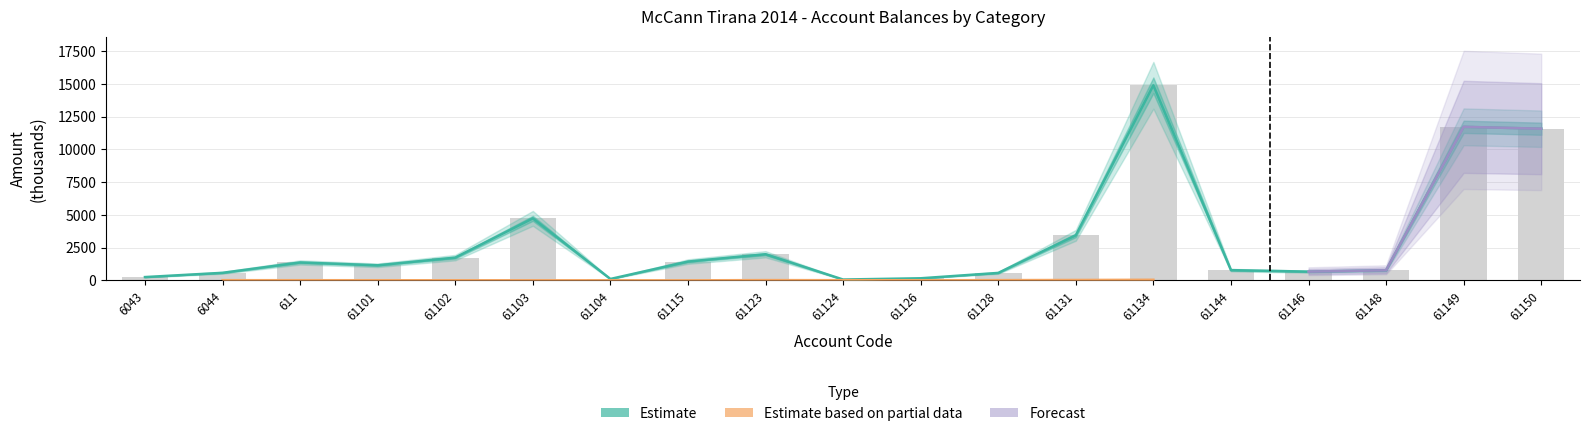

Does the chart contain any negative values?

No